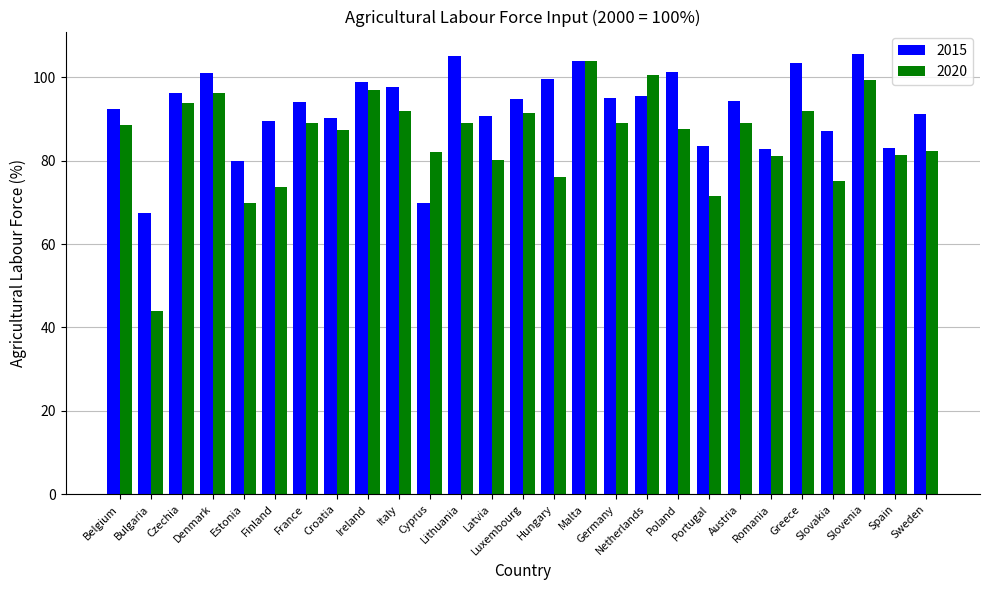

How many categories are shown in the chart?

27